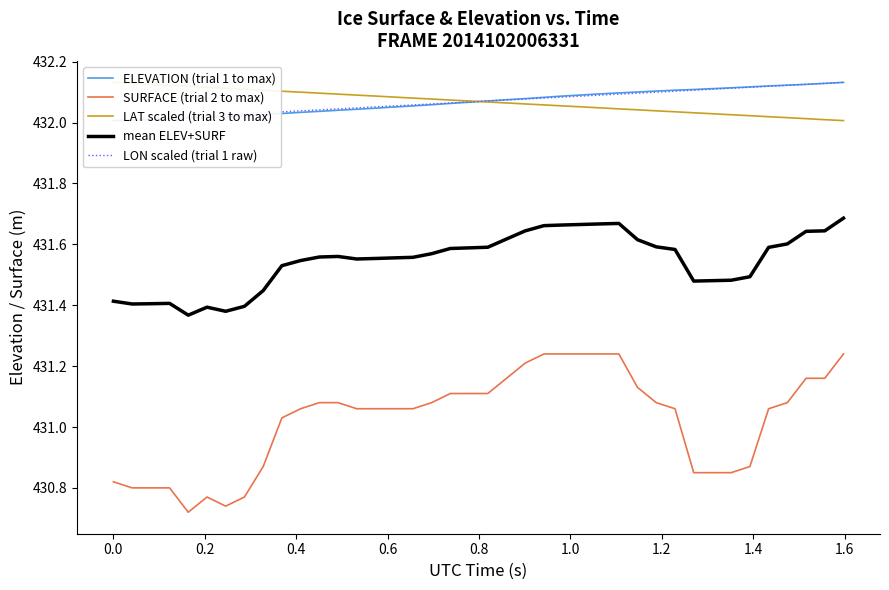

List the series in order of their peak value, highest first.

ELEVATION (trial 1 to max), LAT scaled (trial 3 to max), LON scaled (trial 1 raw), mean ELEV+SURF, SURFACE (trial 2 to max)